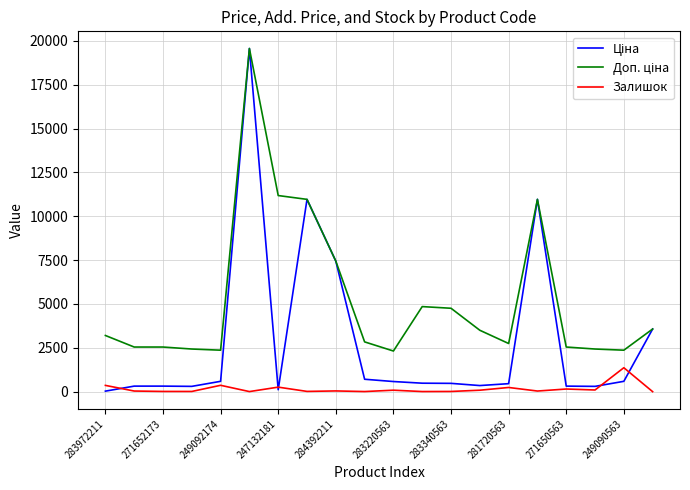

What is the highest value of the Залишок series?

1367.0